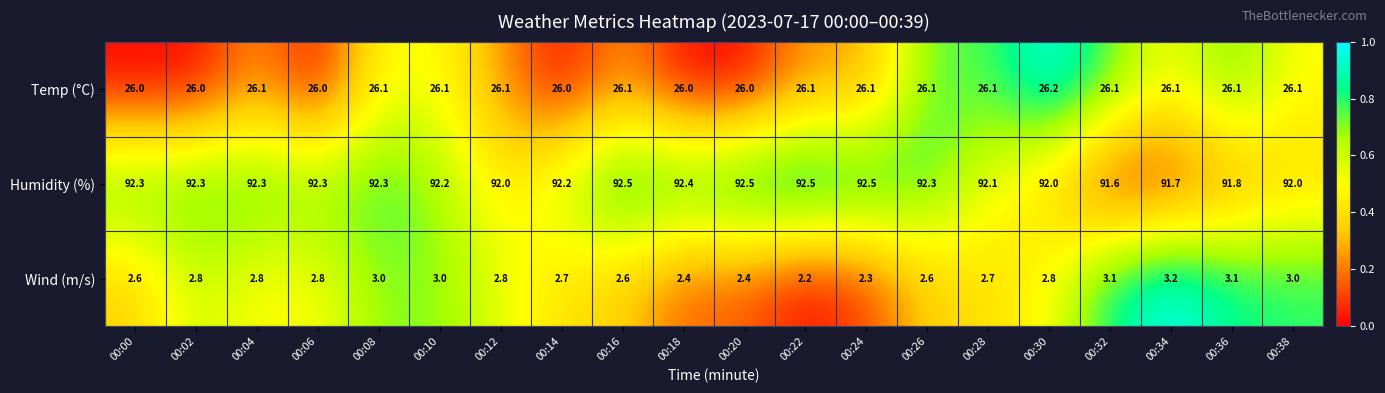

Which series has the widest spread of values?

Wind (m/s)